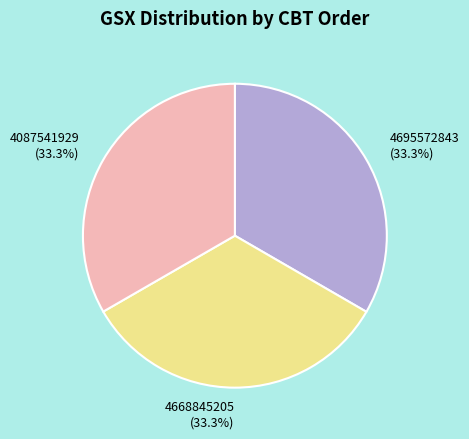

How many segments does this pie chart have?

3